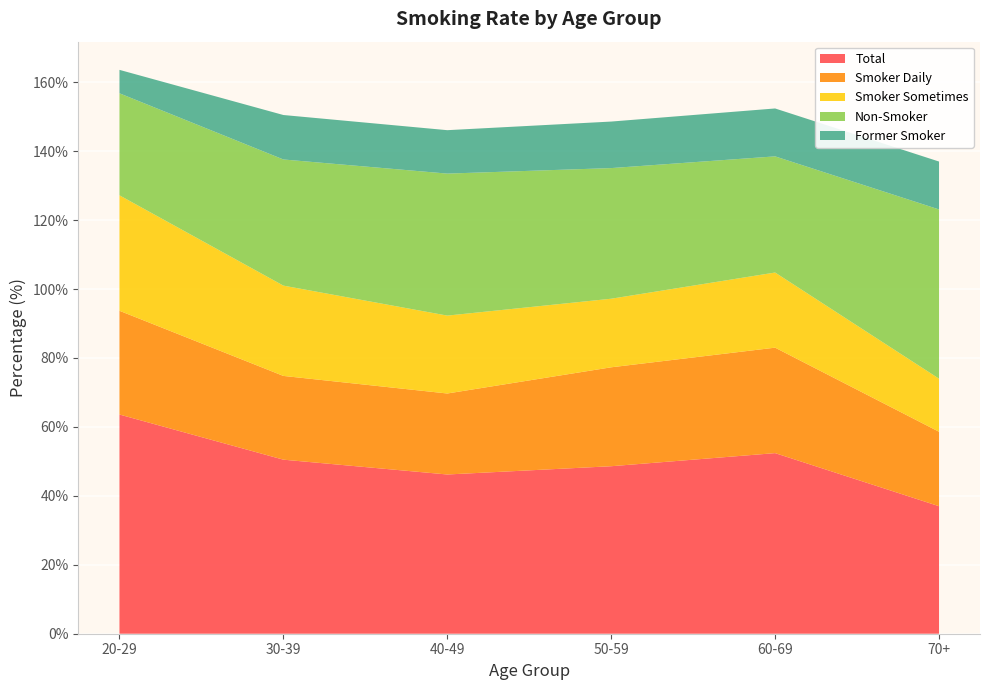

Reading left to right, list all the values displayed in this chart.

Total: 63.6	50.5	46.2	48.6	52.4	37.0
Smoker Daily: 30.1	24.3	23.5	28.7	30.6	21.6
Smoker Sometimes: 33.5	26.2	22.6	19.9	21.8	15.4
Non-Smoker: 29.6	36.6	41.2	37.9	33.7	49.1
Former Smoker: 6.8	12.9	12.6	13.5	13.9	13.9